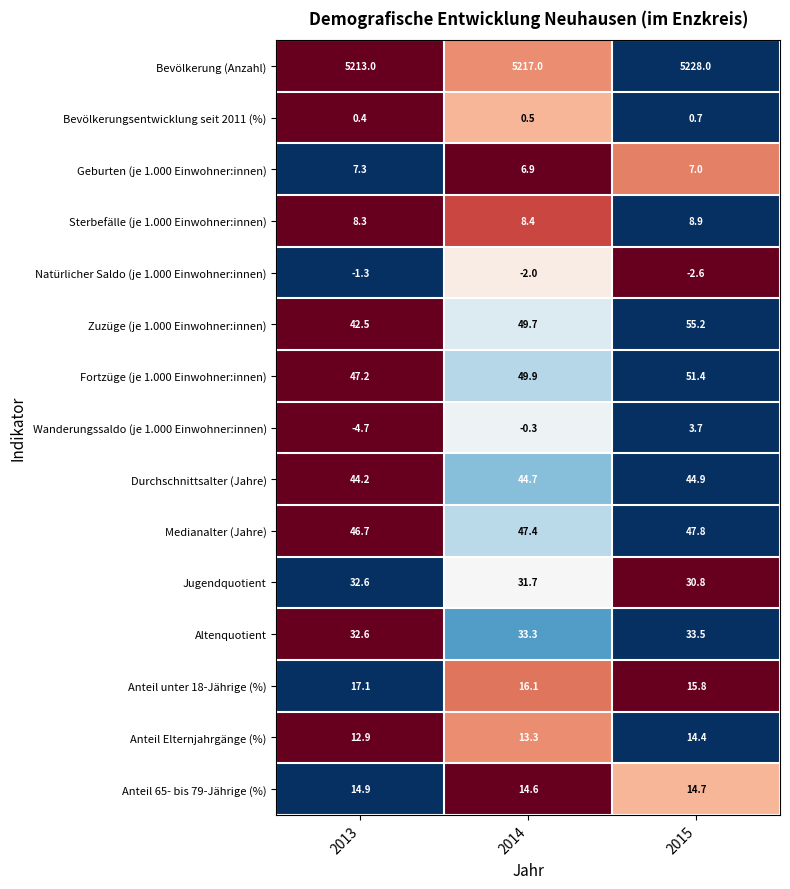

At which category is the sum across all series the highest?

2015